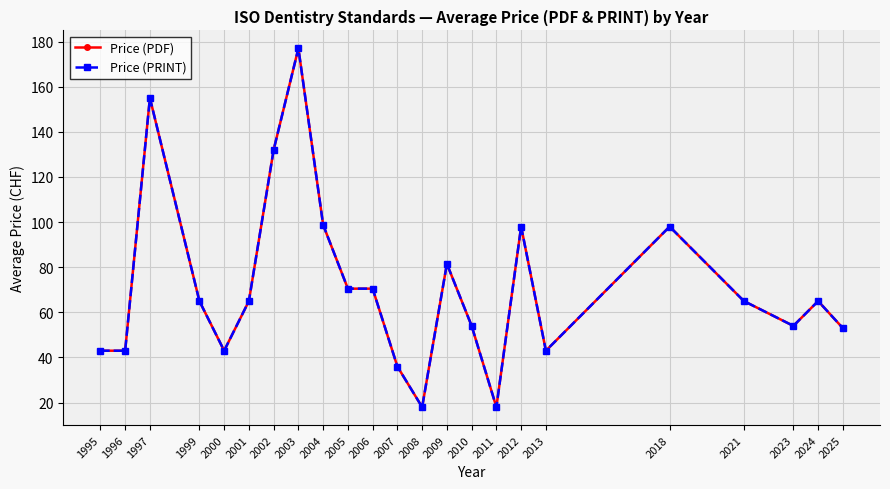

Does the chart have visible grid lines?

Yes